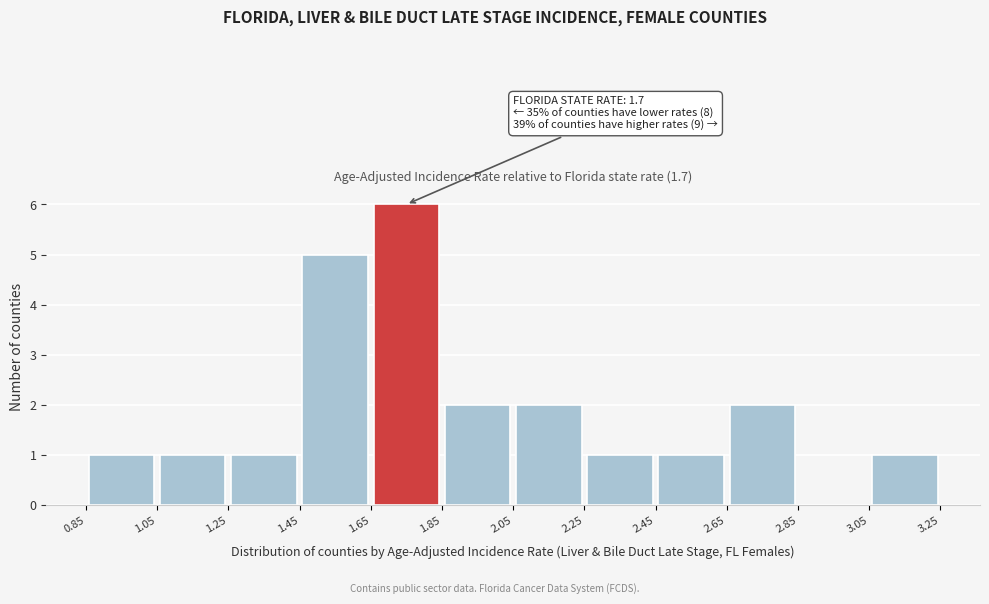

Over which range of the x-axis is the bar tallest?

1.65 to 1.85